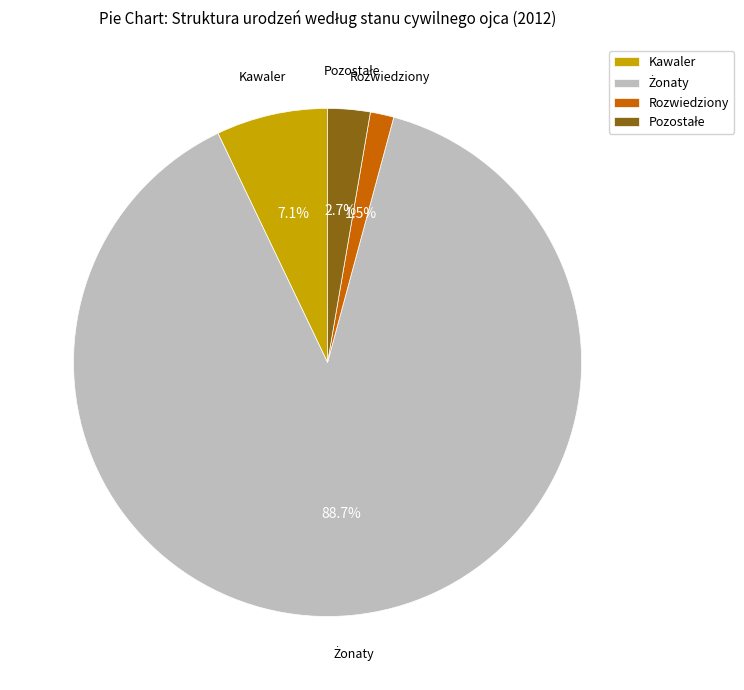

Is there a majority slice in this chart?

Yes